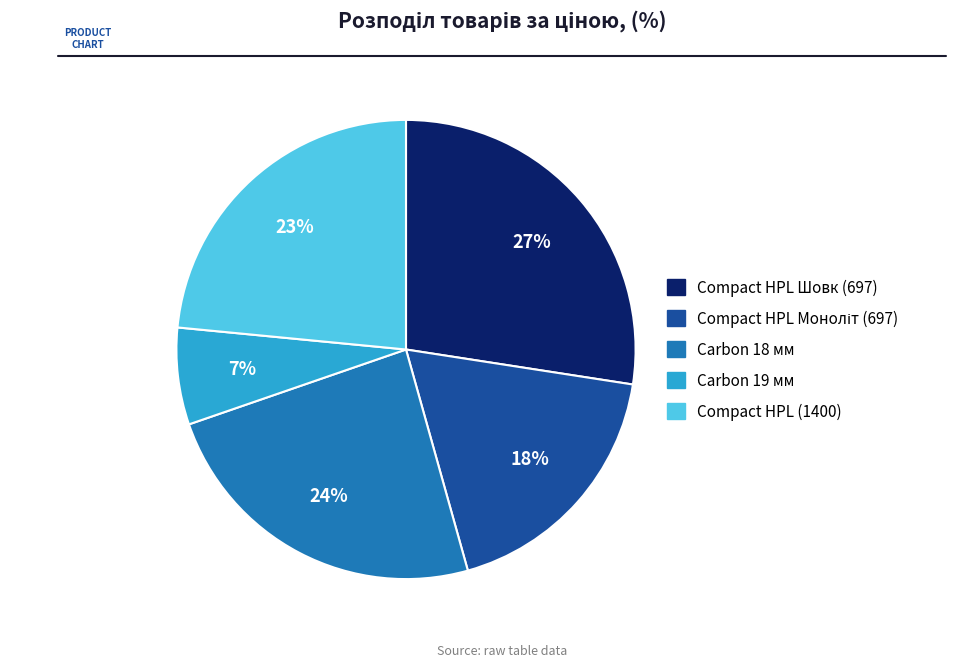

How many slices are in this pie chart?

5